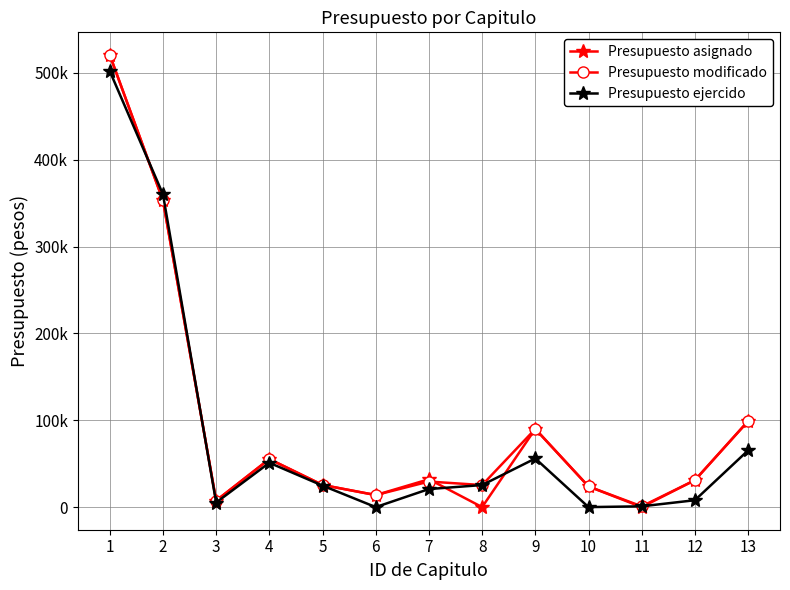

Is this an area chart (filled region under the line)?

No